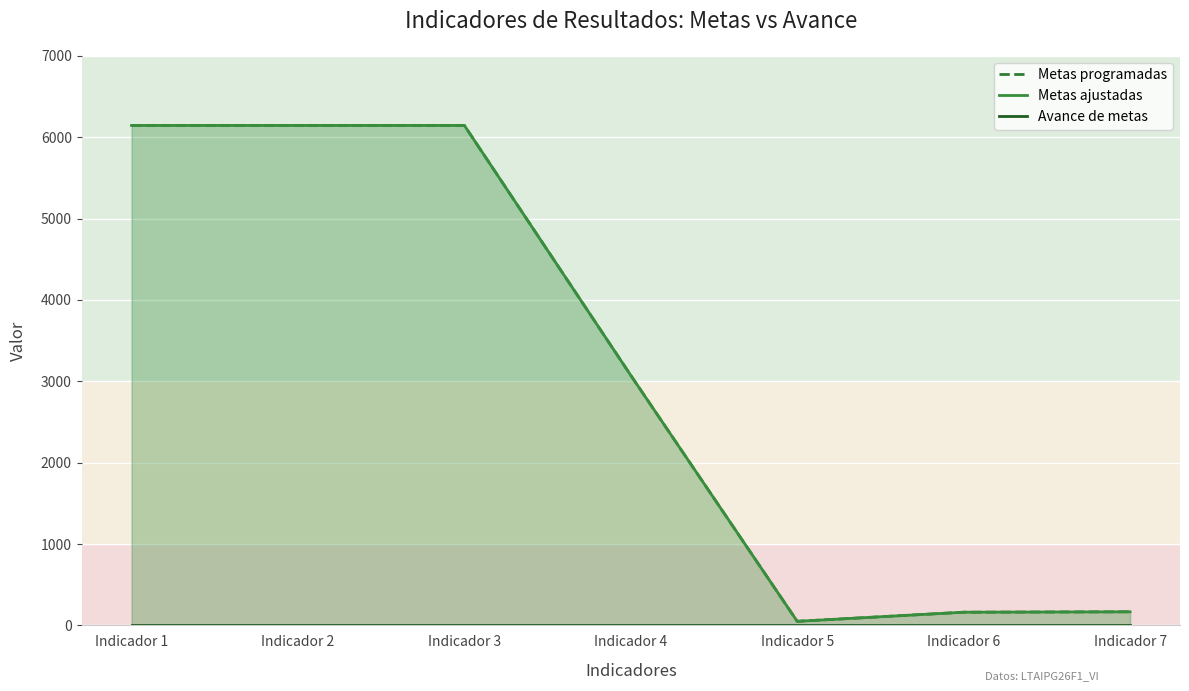

True or false: Avance de metas has more than 0 interior local peaks.

False